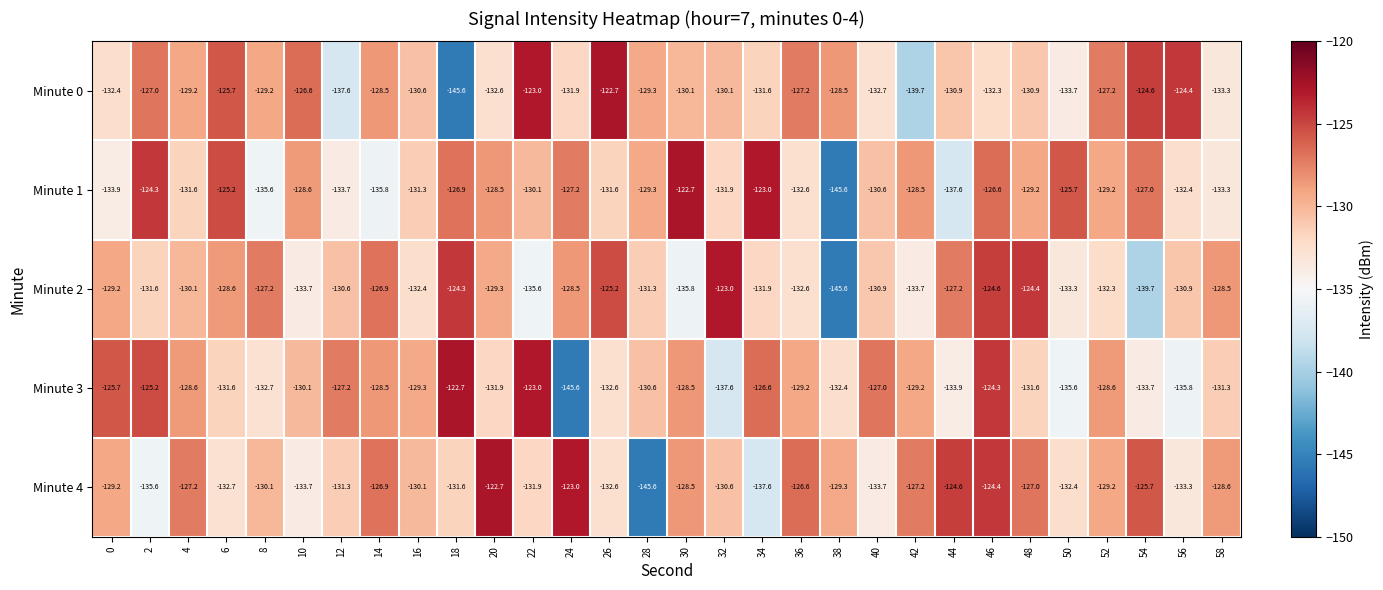

How many data points in Minute 0 are less than -130?

16